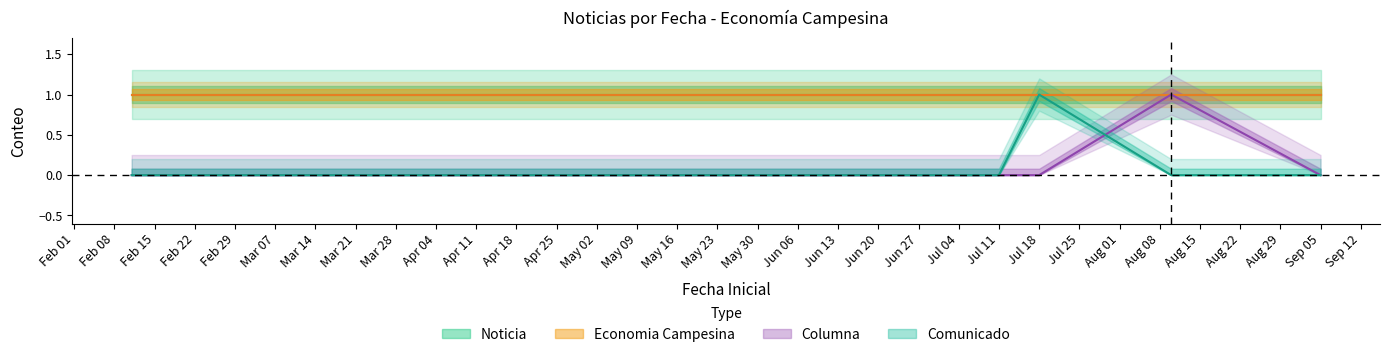

At which label is Comunicado closest to 0?

2016-02-11